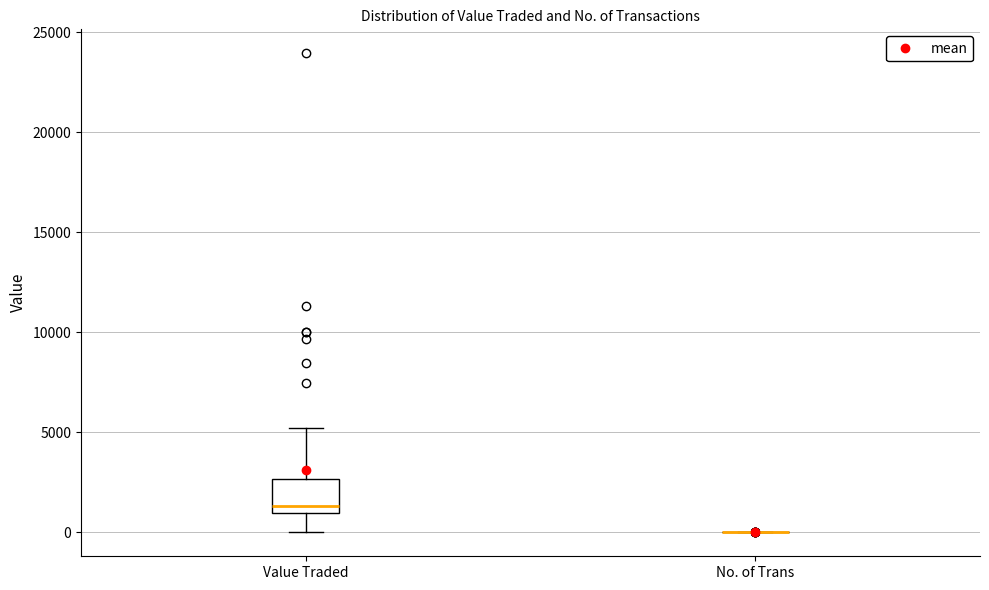

Reading left to right, transcribe this box plot: for each box, give where its median line is, the range the box spans, and where its two whiskers end, as read against the y-axis. The values are not printed on the chart, so give them approximately, as read against the axis.

Value Traded: median 1500, box 1000 to 2500, whiskers 0 to 5000
No. of Trans: box collapsed to a line at 0, whiskers 0 to 0